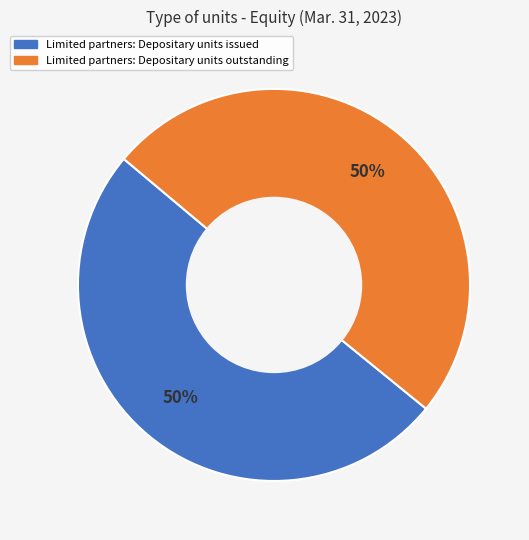

What is the ratio of the value at Limited partners: Depositary units outstanding to the value at Limited partners: Depositary units issued?

1.0